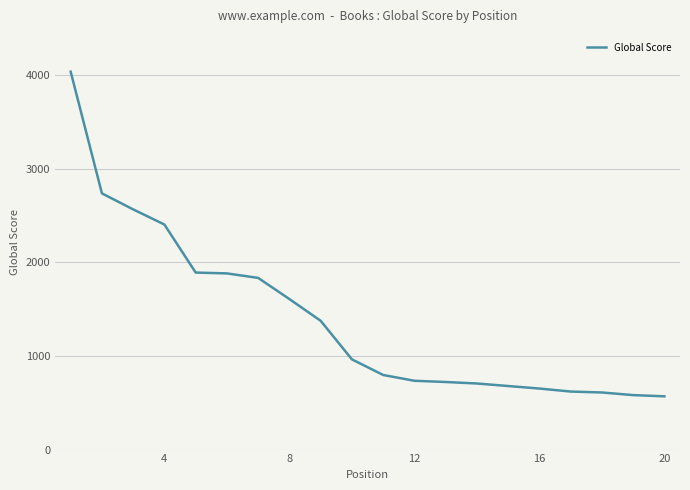

What is the smallest value displayed?

569